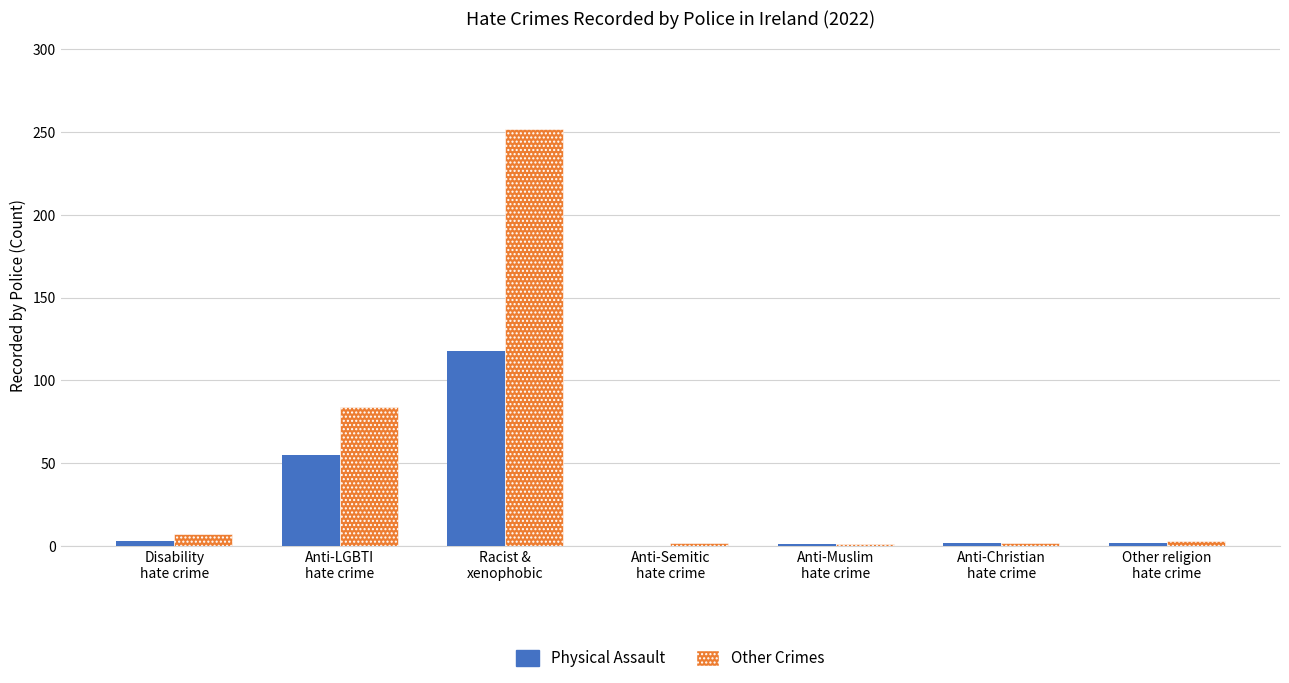

What is the difference between the highest and lowest values at Disability
hate crime?

4